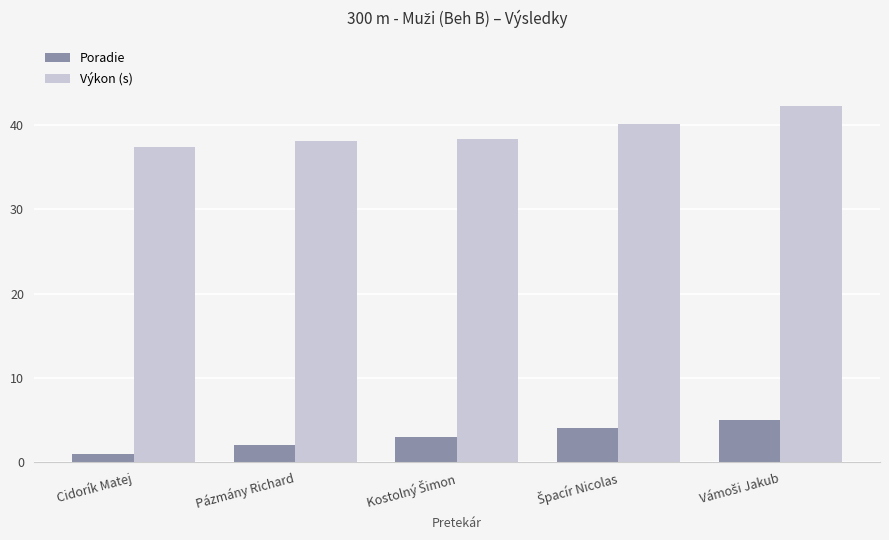

What is the difference between the second highest and second lowest values in the Výkon (s) series?

2.1